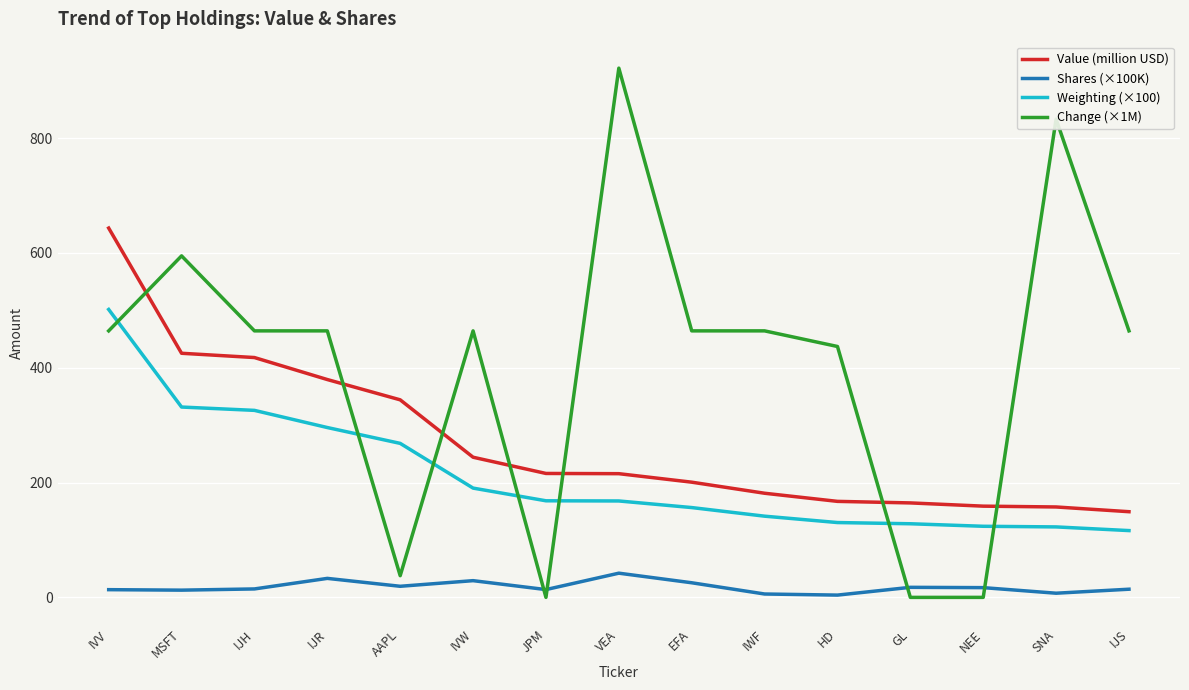

What is the difference between the maximum and second lowest values in the Value (million USD) series?

485.8